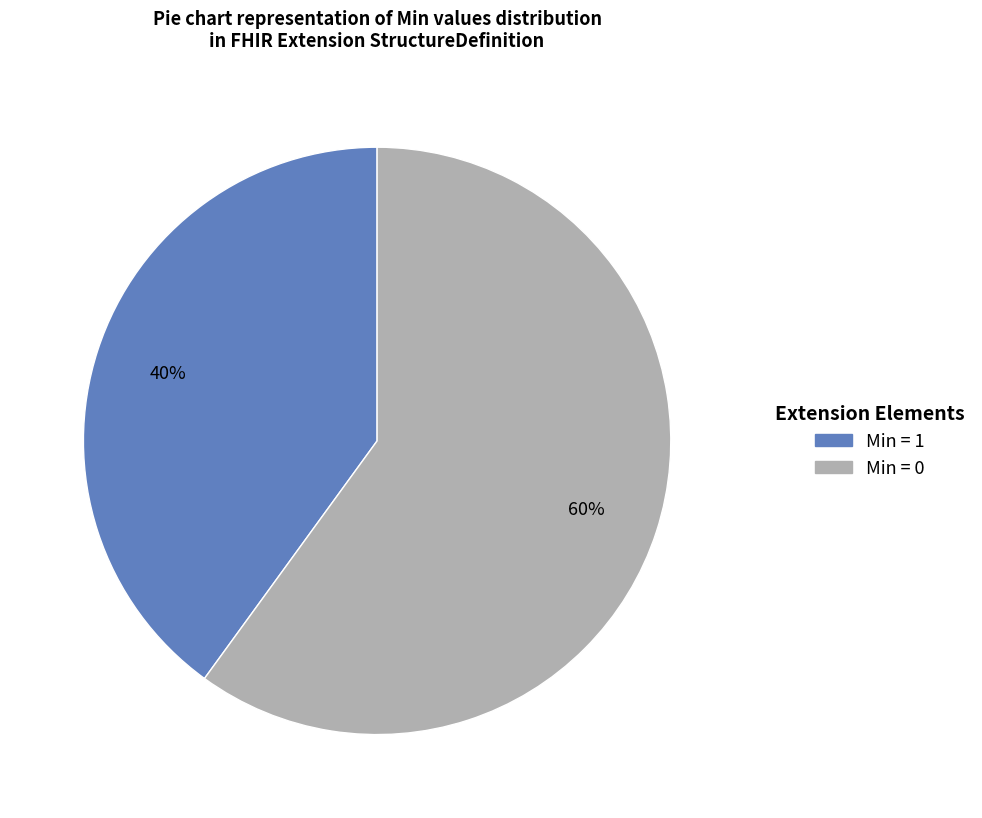

Does any single category account for the majority?

Yes